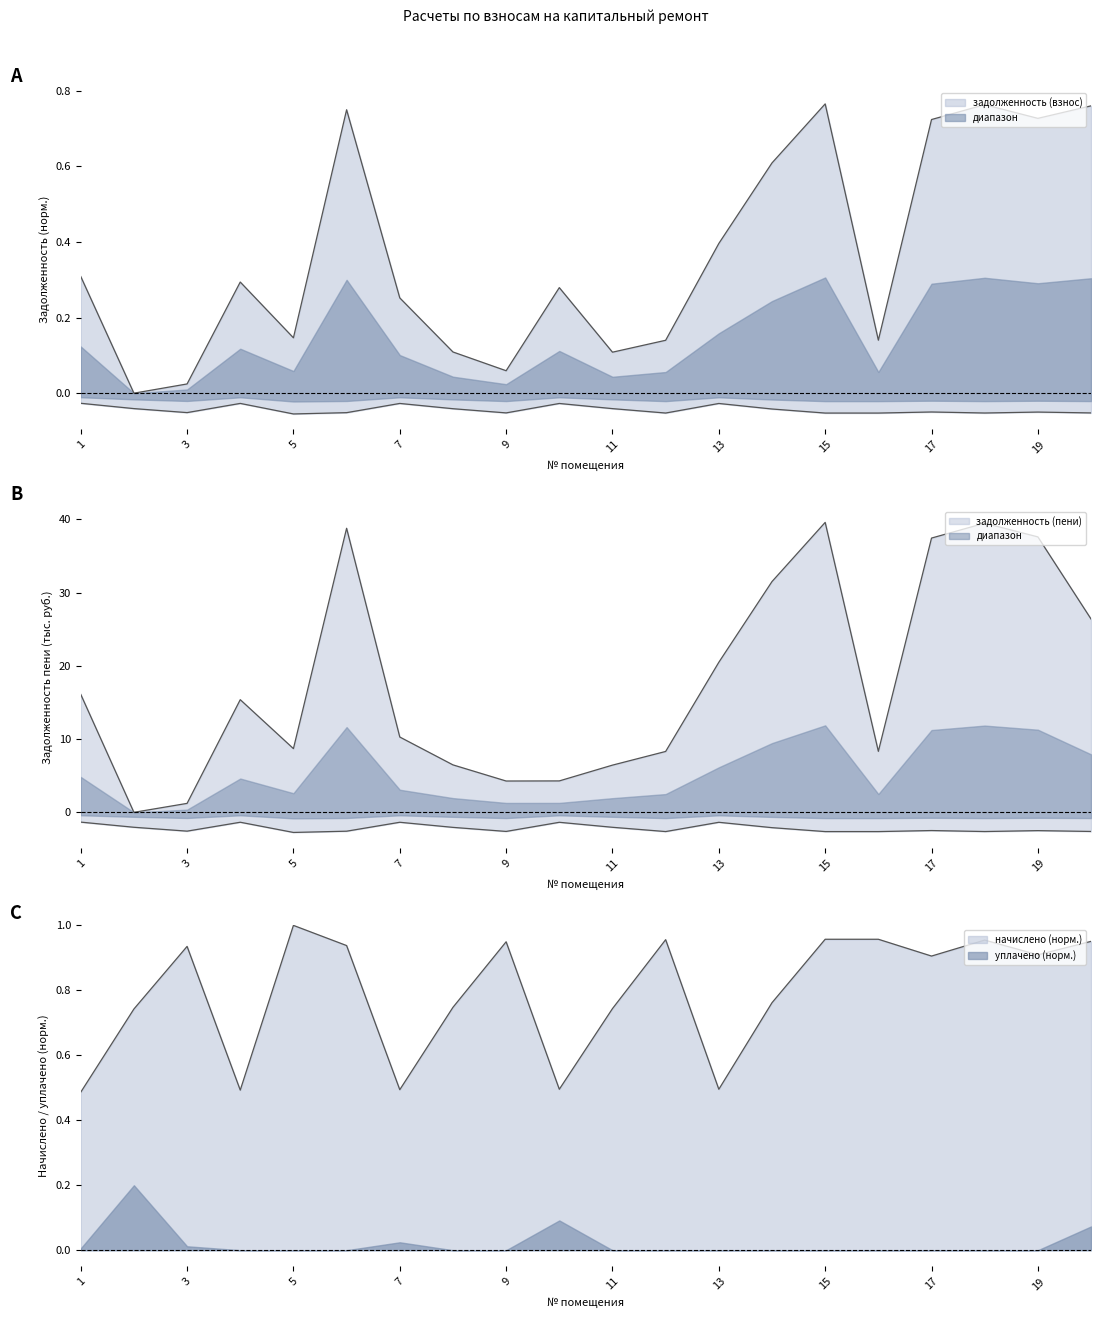

True or false: задолженность (взнос) and задолженность (пени) cross at least once.

False